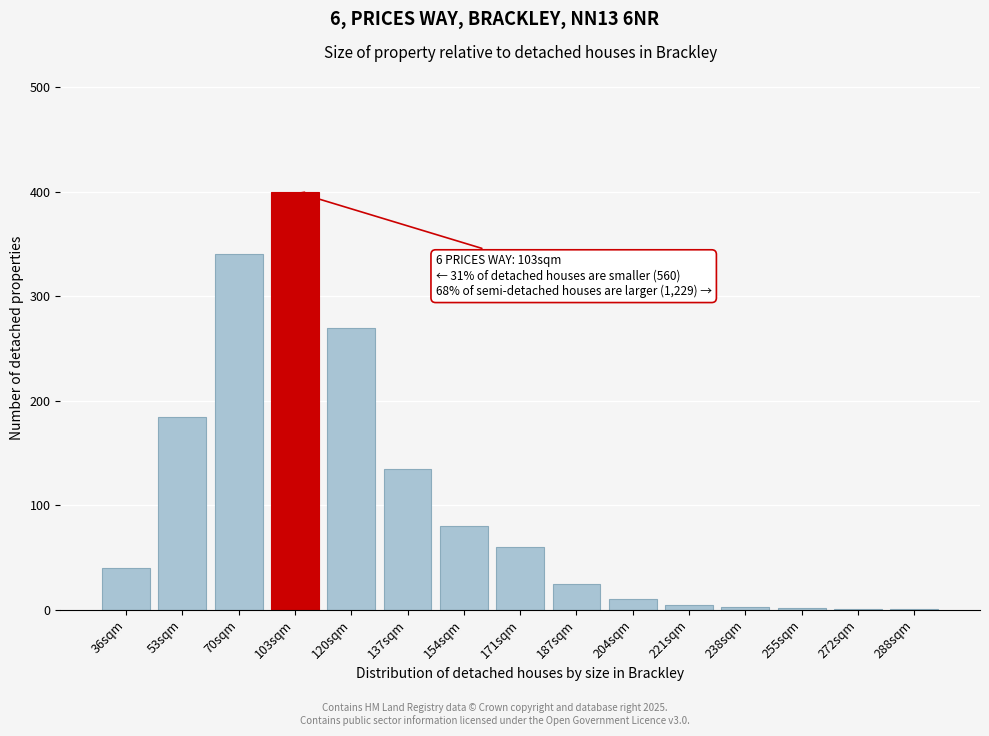

Where is the data nearest to the value 200?

53sqm